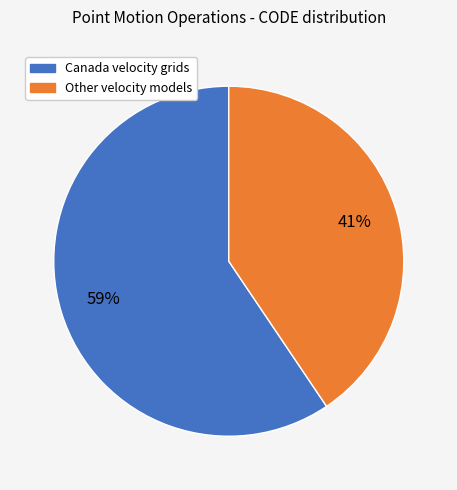

Is the sum of Other velocity models and Canada velocity grids greater than half?

Yes